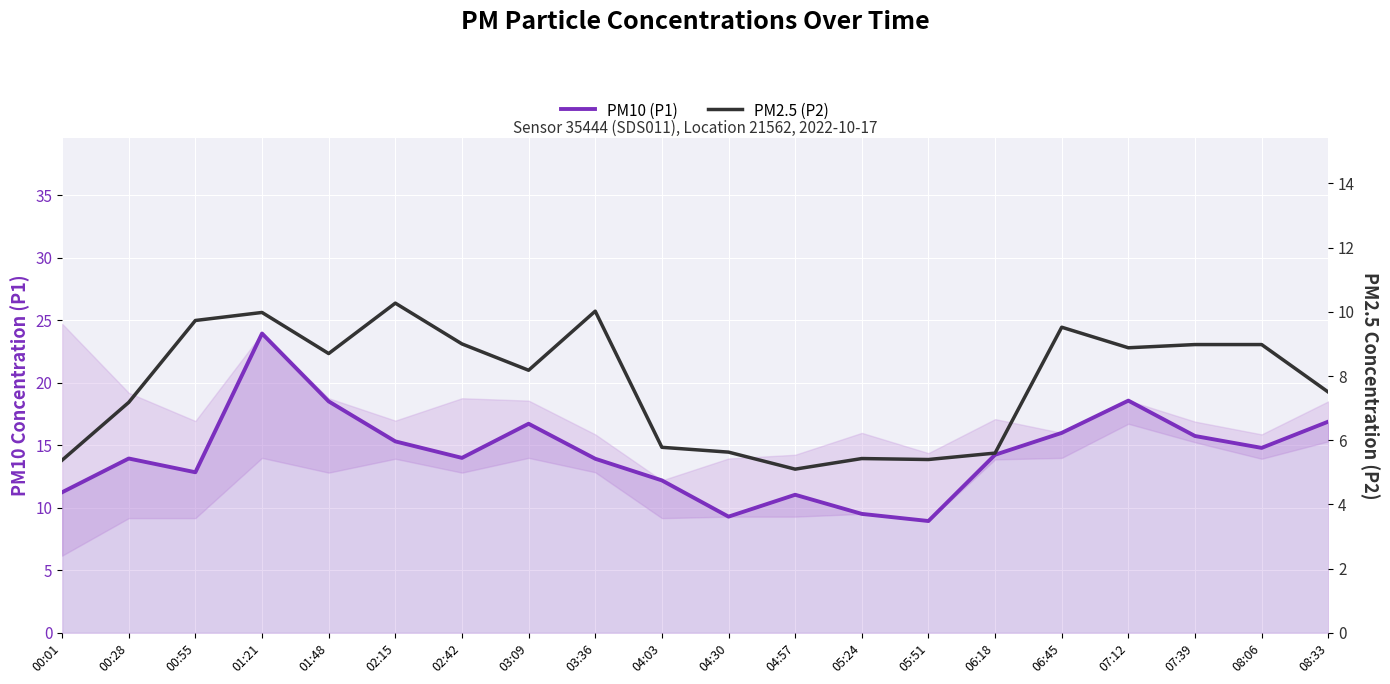

Read the PM2.5 (P2) value at 08:33.

7.5